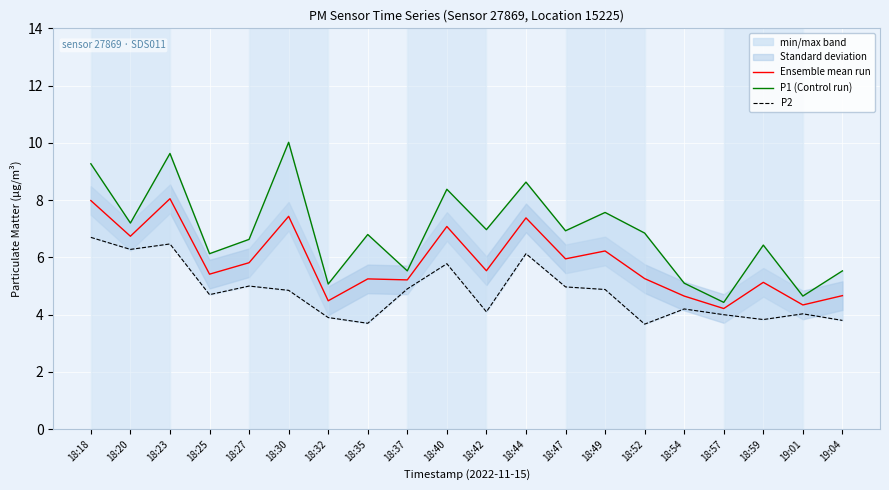

What position from the right is 18:49?

7